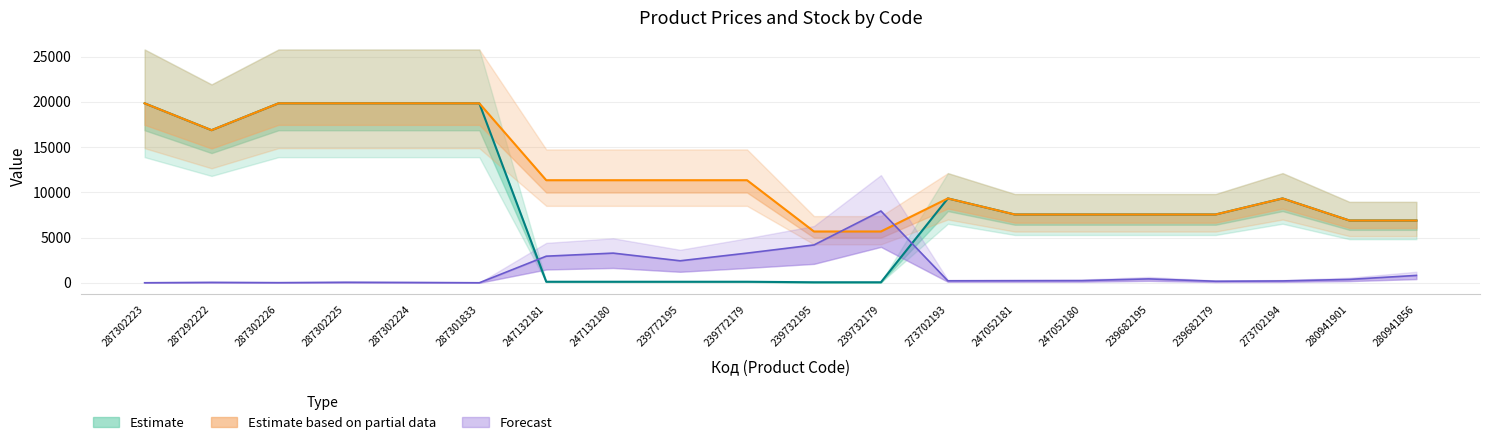

In Estimate, how many points are lower than both neighbors (excluding endpoints)?

1